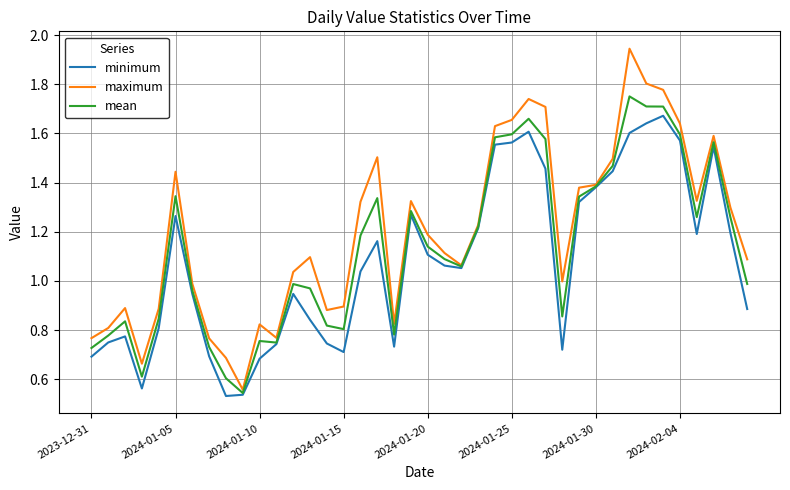

List the series in order of their peak value, lowest first.

minimum, mean, maximum